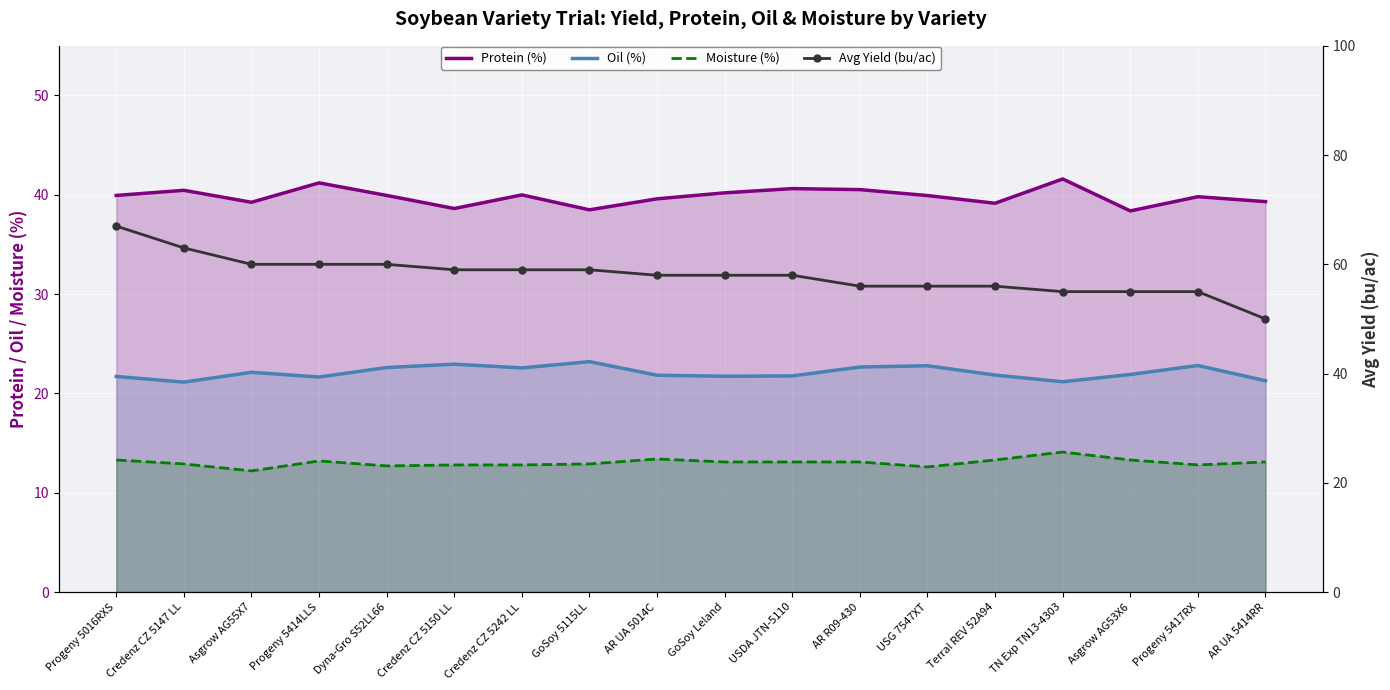

Reading left to right, list all the values displayed in this chart.

Protein (%): Progeny 5016RXS=39.9	Credenz CZ 5147 LL=40.5	Asgrow AG55X7=39.2	Progeny 5414LLS=41.2	Dyna-Gro S52LL66=39.9	Credenz CZ 5150 LL=38.6	Credenz CZ 5242 LL=40.0	GoSoy 5115LL=38.5	AR UA 5014C=39.6	GoSoy Leland=40.2	USDA JTN-5110=40.6	AR R09-430=40.5	USG 7547XT=39.9	Terral REV 52A94=39.1	TN Exp TN13-4303=41.6	Asgrow AG53X6=38.4	Progeny 5417RX=39.8	AR UA 5414RR=39.3
Oil (%): Progeny 5016RXS=21.7	Credenz CZ 5147 LL=21.1	Asgrow AG55X7=22.1	Progeny 5414LLS=21.7	Dyna-Gro S52LL66=22.6	Credenz CZ 5150 LL=22.9	Credenz CZ 5242 LL=22.6	GoSoy 5115LL=23.2	AR UA 5014C=21.8	GoSoy Leland=21.7	USDA JTN-5110=21.8	AR R09-430=22.7	USG 7547XT=22.8	Terral REV 52A94=21.8	TN Exp TN13-4303=21.2	Asgrow AG53X6=21.9	Progeny 5417RX=22.8	AR UA 5414RR=21.3
Moisture (%): Progeny 5016RXS=13.3	Credenz CZ 5147 LL=12.9	Asgrow AG55X7=12.2	Progeny 5414LLS=13.2	Dyna-Gro S52LL66=12.7	Credenz CZ 5150 LL=12.8	Credenz CZ 5242 LL=12.8	GoSoy 5115LL=12.9	AR UA 5014C=13.4	GoSoy Leland=13.1	USDA JTN-5110=13.1	AR R09-430=13.1	USG 7547XT=12.6	Terral REV 52A94=13.3	TN Exp TN13-4303=14.1	Asgrow AG53X6=13.3	Progeny 5417RX=12.8	AR UA 5414RR=13.1
Avg Yield (bu/ac): Progeny 5016RXS=67.0	Credenz CZ 5147 LL=63.0	Asgrow AG55X7=60.0	Progeny 5414LLS=60.0	Dyna-Gro S52LL66=60.0	Credenz CZ 5150 LL=59.0	Credenz CZ 5242 LL=59.0	GoSoy 5115LL=59.0	AR UA 5014C=58.0	GoSoy Leland=58.0	USDA JTN-5110=58.0	AR R09-430=56.0	USG 7547XT=56.0	Terral REV 52A94=56.0	TN Exp TN13-4303=55.0	Asgrow AG53X6=55.0	Progeny 5417RX=55.0	AR UA 5414RR=50.0